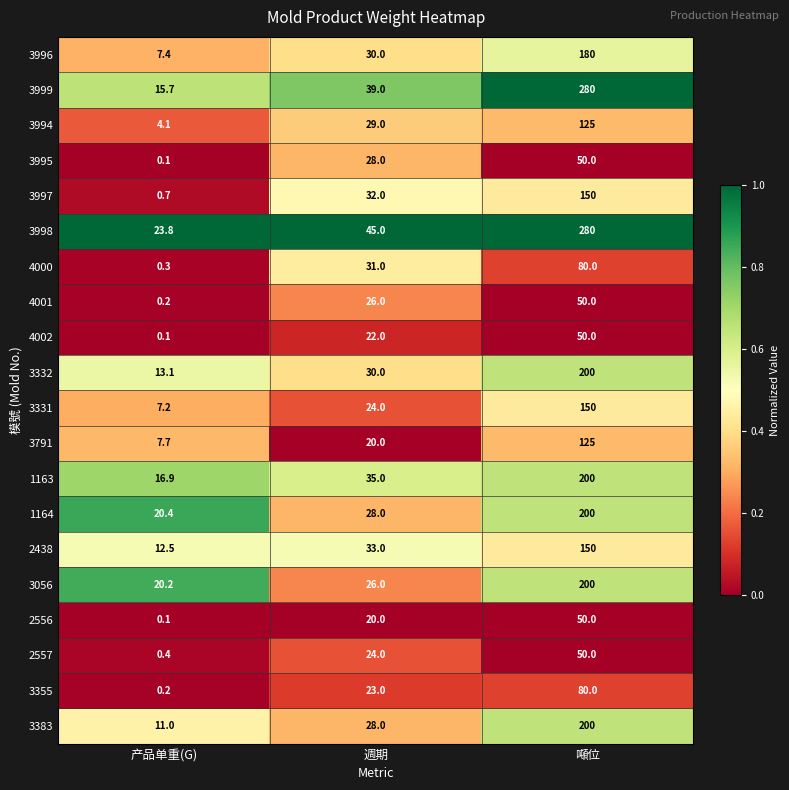

Rank the categories by 3331 value from highest to lowest.

噸位, 週期, 产品单重(G)